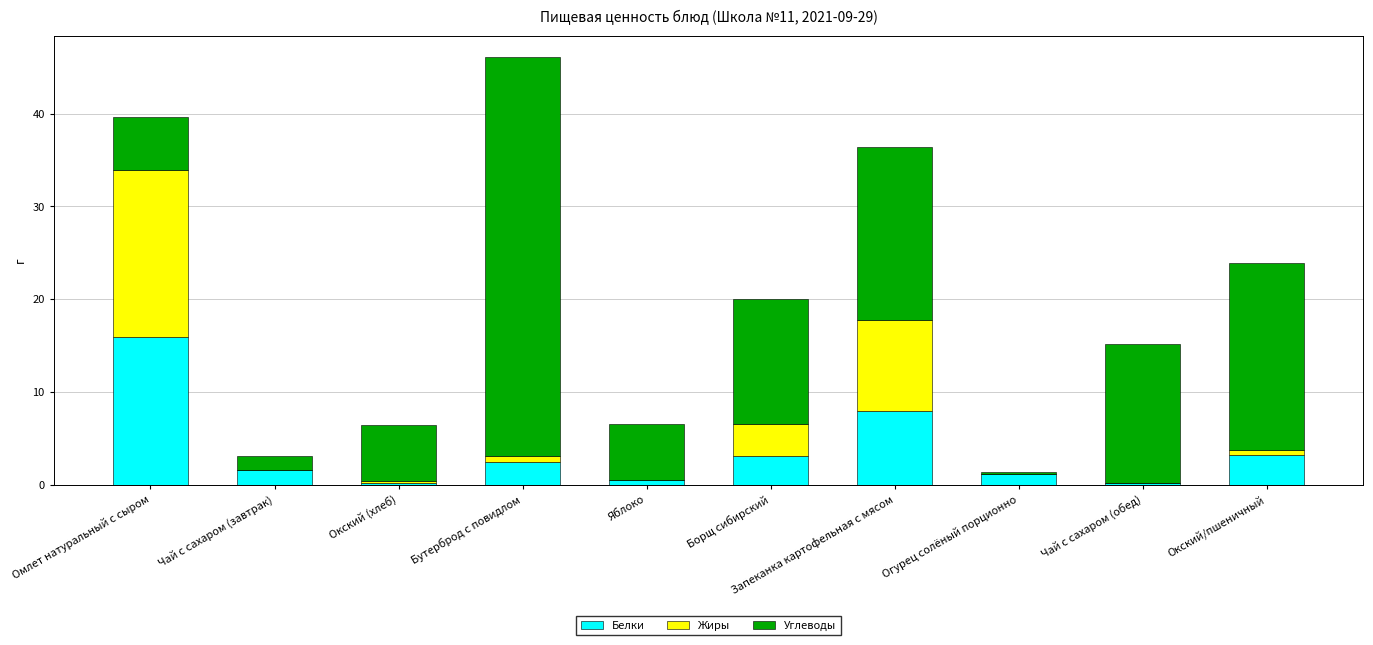

Read the Белки value at Чай с сахаром (завтрак).

1.6